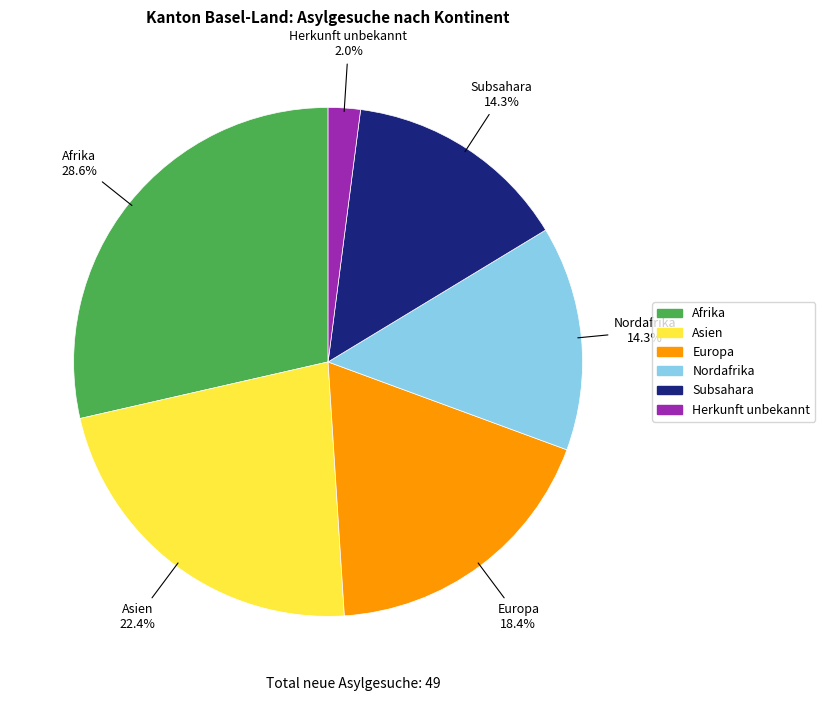

Is it true that Subsahara is 14% of the pie?

True